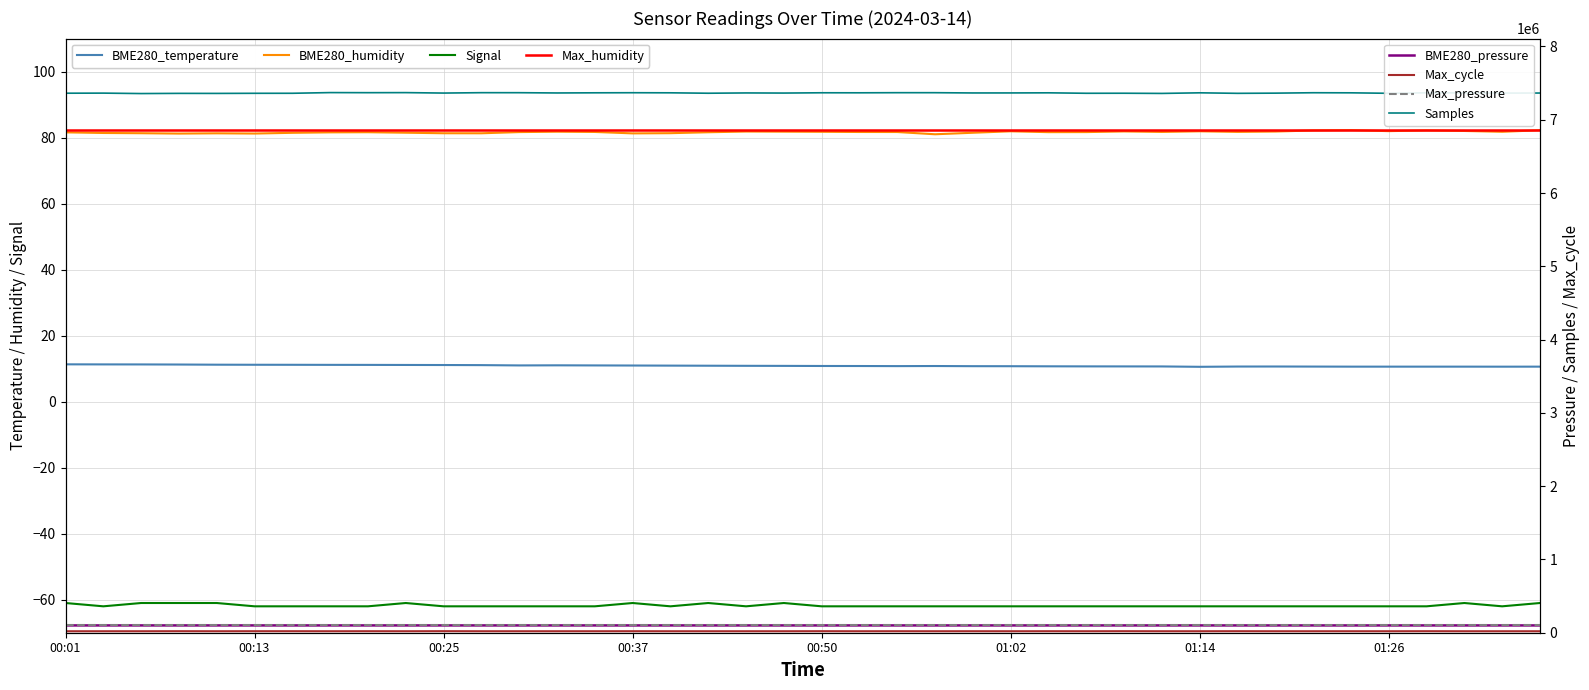

True or false: BME280_pressure has a value of 99587.9 at 01:16.

True